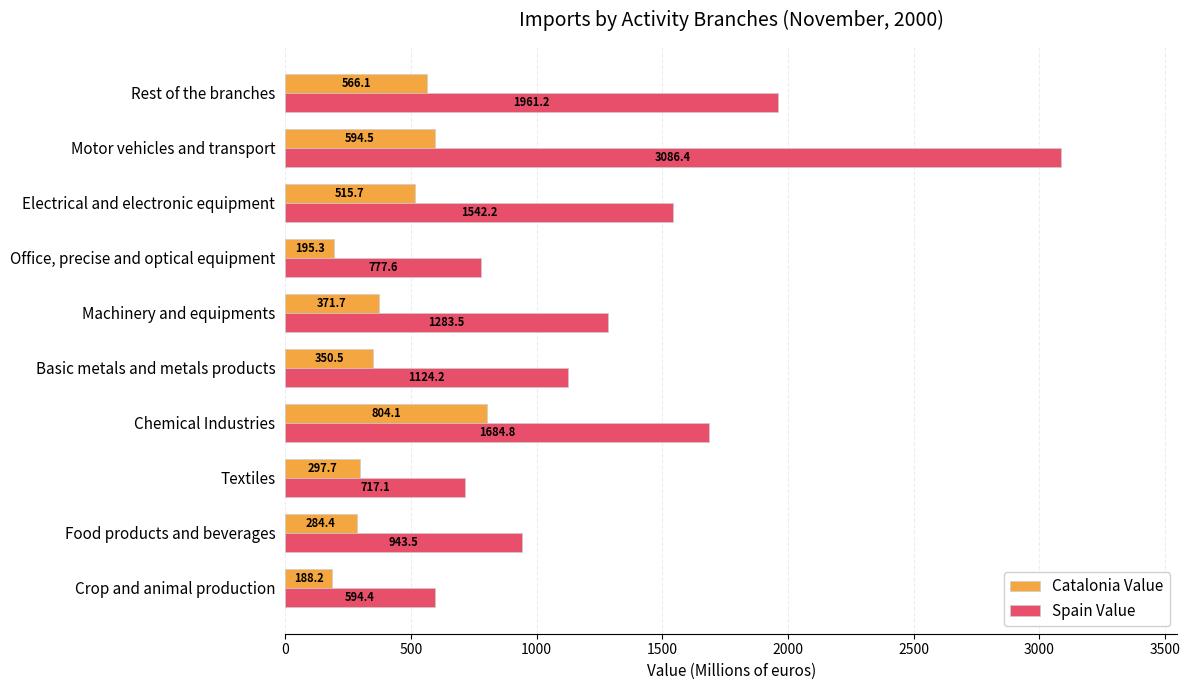

What is the sum of all Catalonia Value values?

4168.2